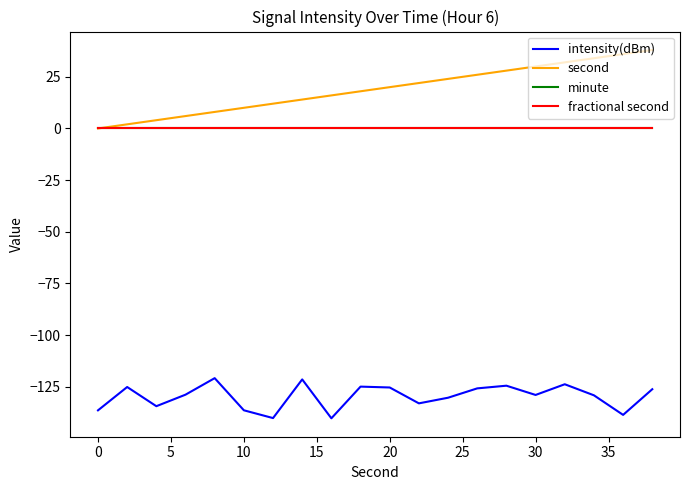

Is this an area chart (filled region under the line)?

No